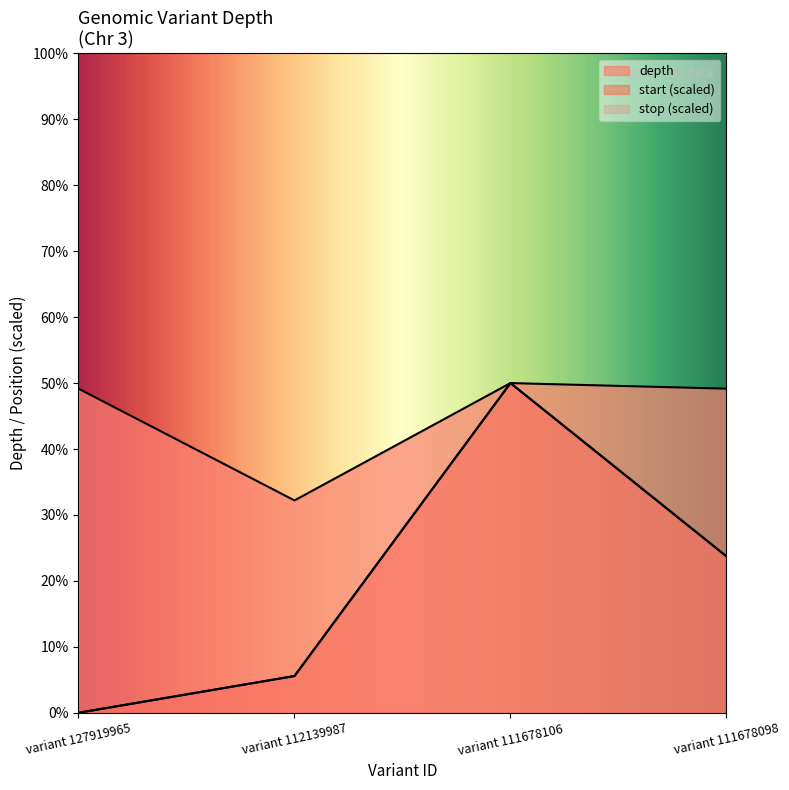

What is the difference between the second highest and second lowest values in the stop series?

21.4